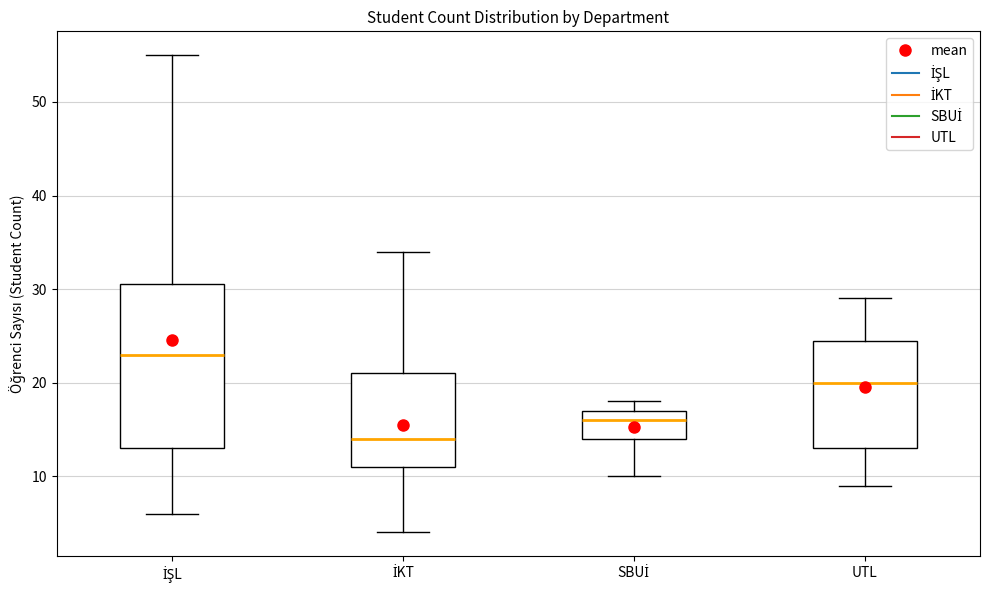

Reading left to right, transcribe this box plot: for each box, give where its median line is, the range the box spans, and where its two whiskers end, as read against the y-axis. The values are not printed on the chart, so give them approximately, as read against the axis.

İŞL: median 23, box 13 to 31, whiskers 6 to 55
İKT: median 14, box 11 to 21, whiskers 4 to 34
SBUİ: median 16, box 14 to 17, whiskers 10 to 18
UTL: median 20, box 13 to 25, whiskers 9 to 29